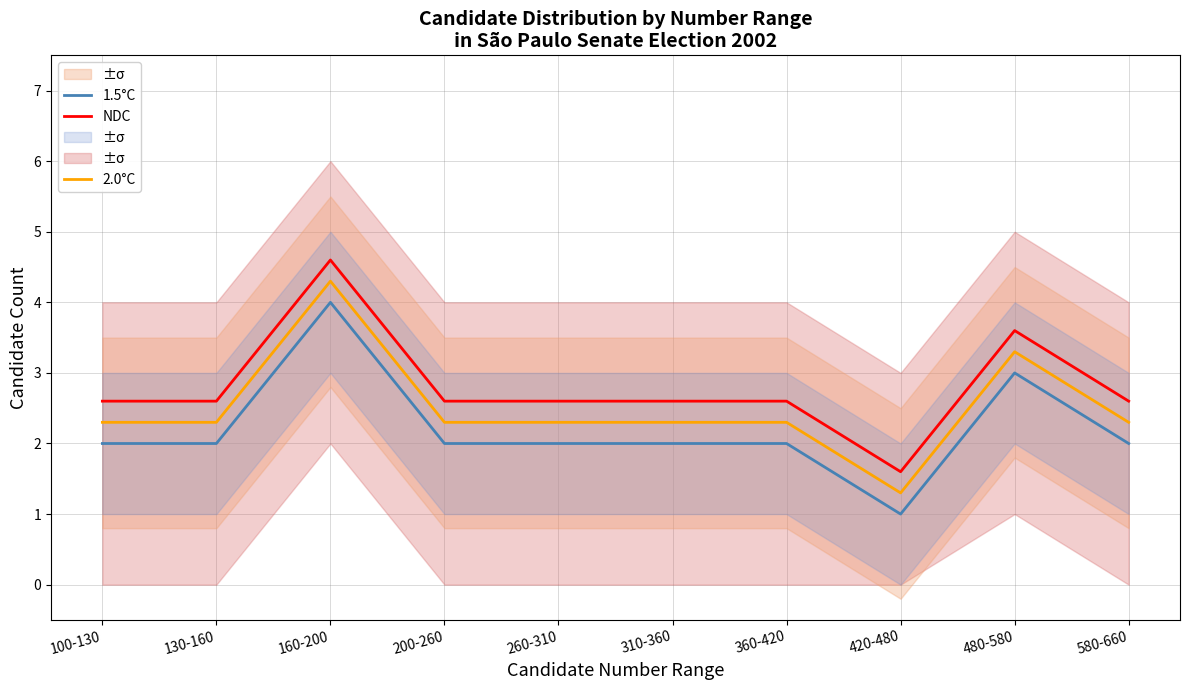

What position from the left is 160-200?

3